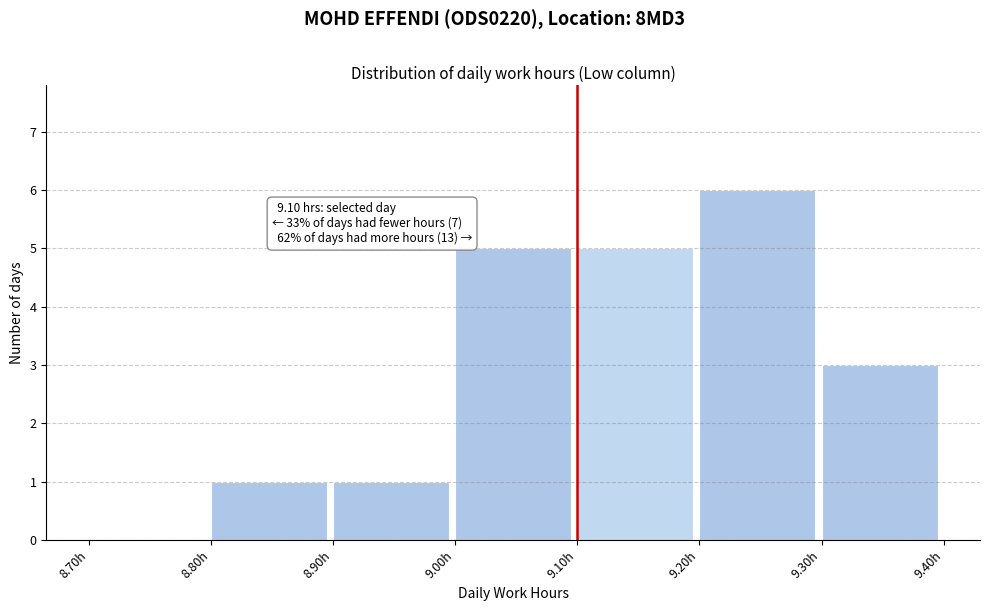

Which range on the x-axis has the tallest bar?

9.2 to 9.3